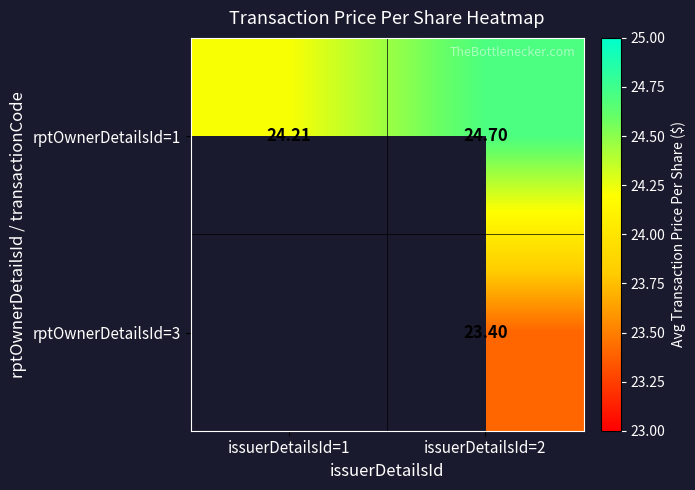

At issuerDetailsId=2, list the series in order from smallest to largest.

rptOwnerDetailsId=3, rptOwnerDetailsId=1